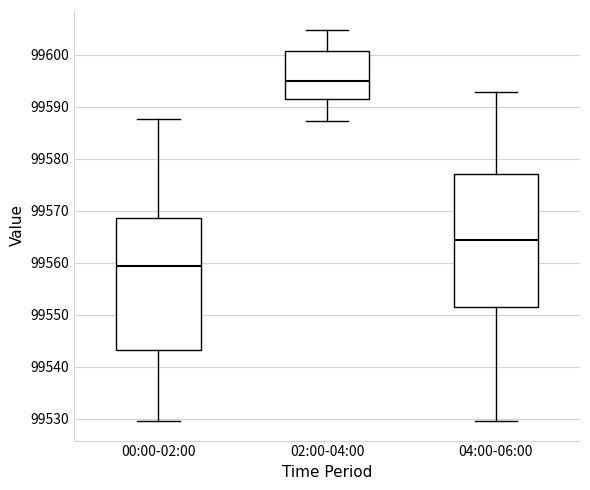

Reading left to right, read every box against the y-axis: the position of its median line, the range the box covers, and the ends of its whiskers. The values are not printed on the chart, so give them approximately, as read against the axis.

00:00-02:00: median 99559, box 99543 to 99569, whiskers 99530 to 99588
02:00-04:00: median 99595, box 99591 to 99601, whiskers 99587 to 99605
04:00-06:00: median 99564, box 99551 to 99577, whiskers 99530 to 99593